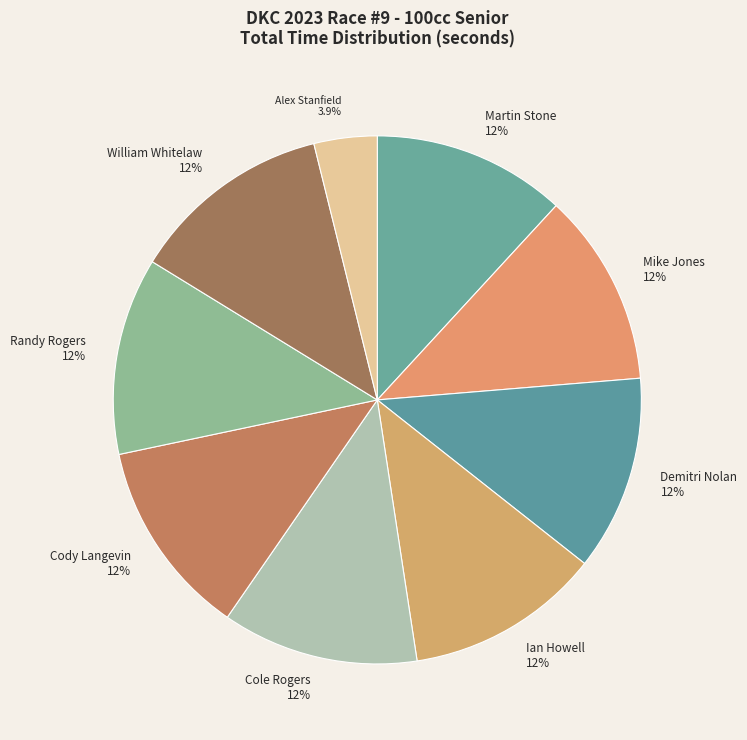

To the nearest percent, what portion does Demitri Nolan represent?

12%